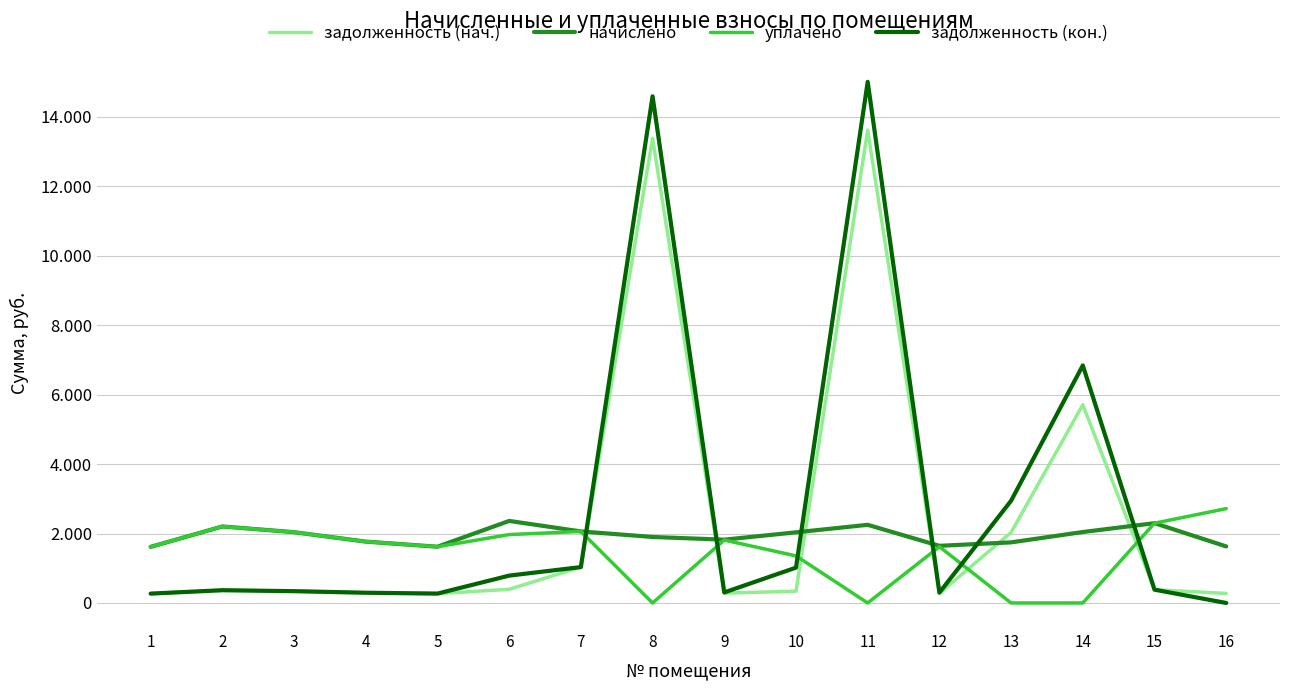

Rank the series by their maximum value, from lowest to highest.

начислено, уплачено, задолженность (нач.), задолженность (кон.)